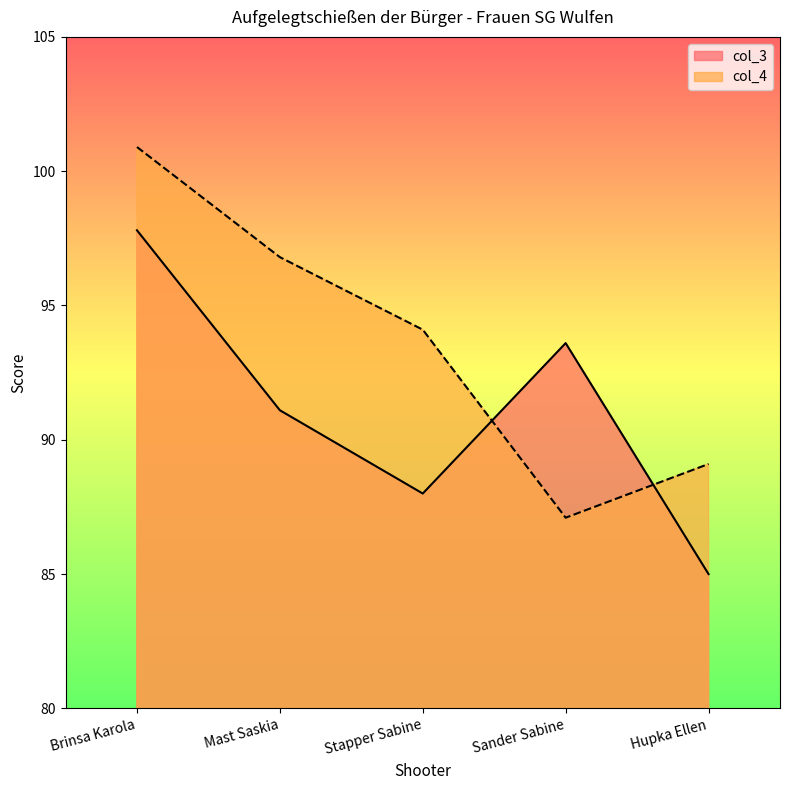

What is the label of the 3rd point from the left?

Stapper Sabine